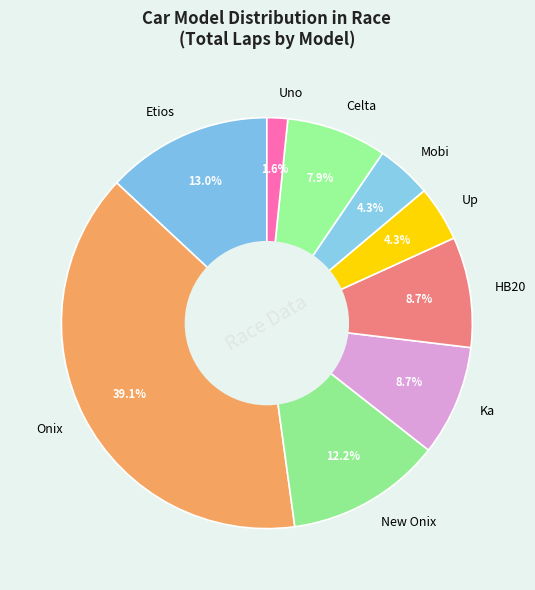

To the nearest percent, what is the average slice percentage?

11%